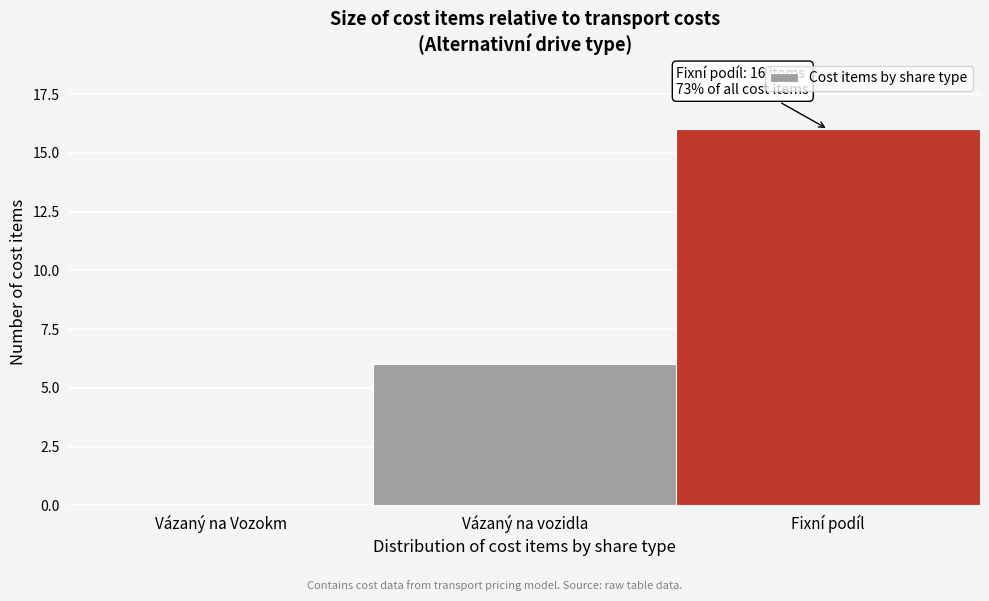

Reading left to right, transcribe all the data shown in this chart.

Vázaný na Vozokm=0	Vázaný na vozidla=6	Fixní podíl=16